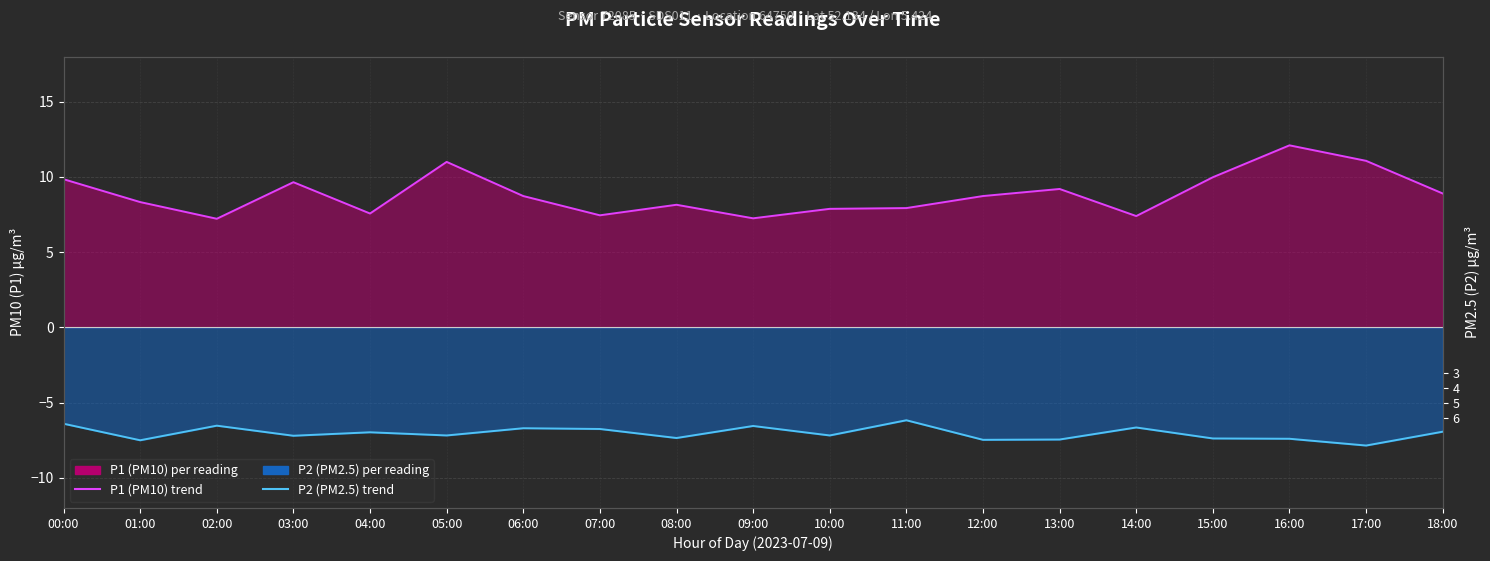

What is the value of the P1 (PM10) trend point at the 15th from the left?

7.4